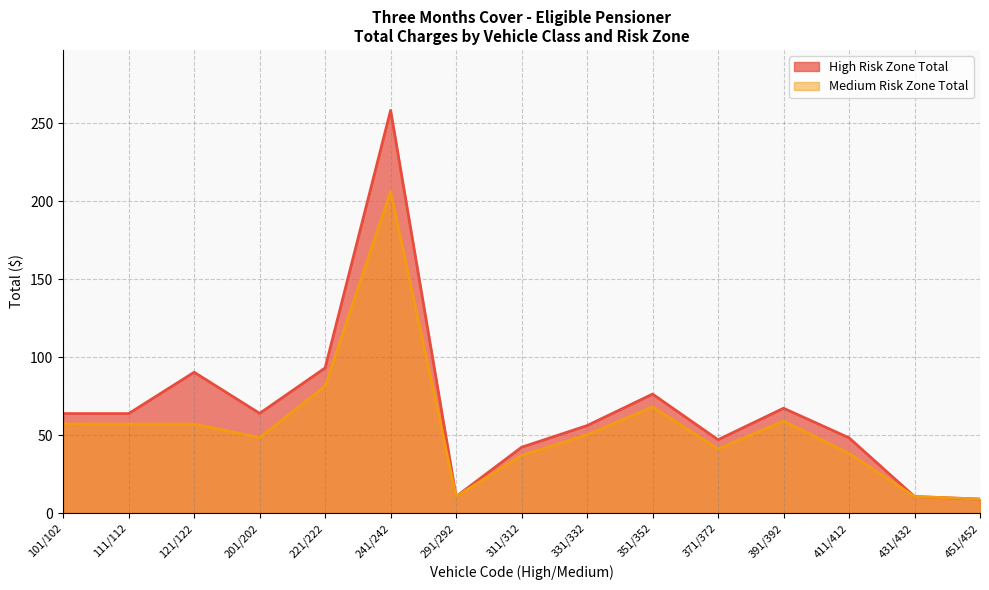

What is the average value of the High Risk Zone Total series?

66.7